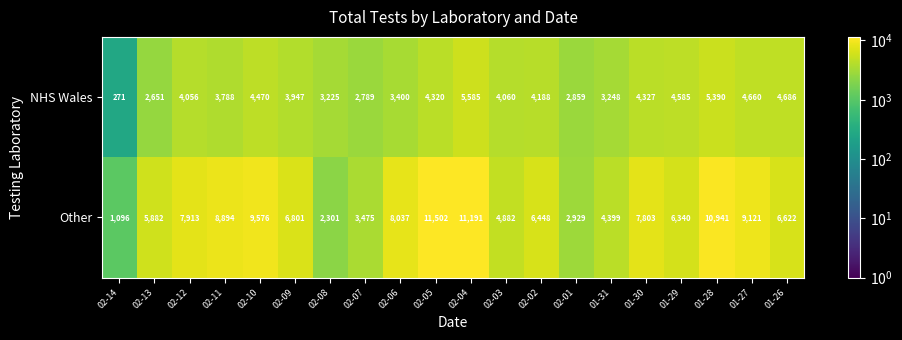

What is the sum of the Other values at 01-26 and 02-02?

13070